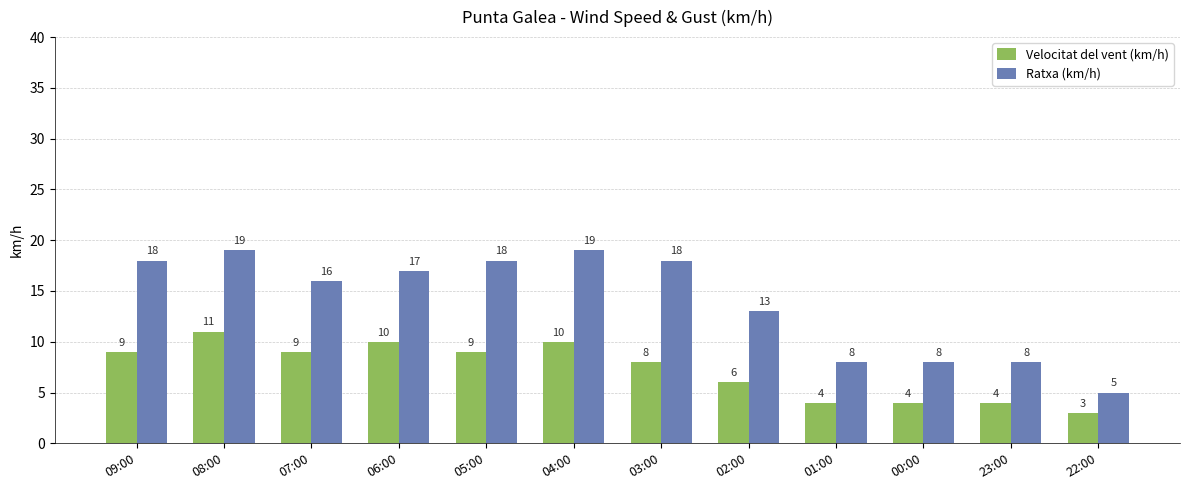

Reading left to right, list all the values displayed in this chart.

Velocitat del vent (km/h): 9	11	9	10	9	10	8	6	4	4	4	3
Ratxa (km/h): 18	19	16	17	18	19	18	13	8	8	8	5